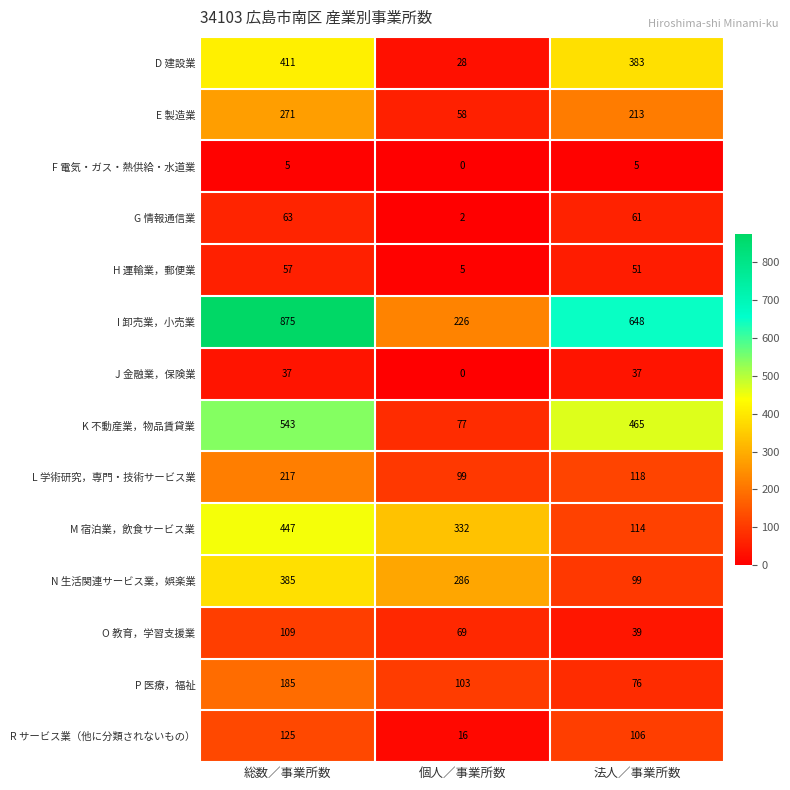

Rank the series by their maximum value, from highest to lowest.

I 卸売業，小売業, K 不動産業，物品賃貸業, M 宿泊業，飲食サービス業, D 建設業, N 生活関連サービス業，娯楽業, E 製造業, L 学術研究，専門・技術サービス業, P 医療，福祉, R サービス業（他に分類されないもの）, O 教育，学習支援業, G 情報通信業, H 運輸業，郵便業, J 金融業，保険業, F 電気・ガス・熱供給・水道業